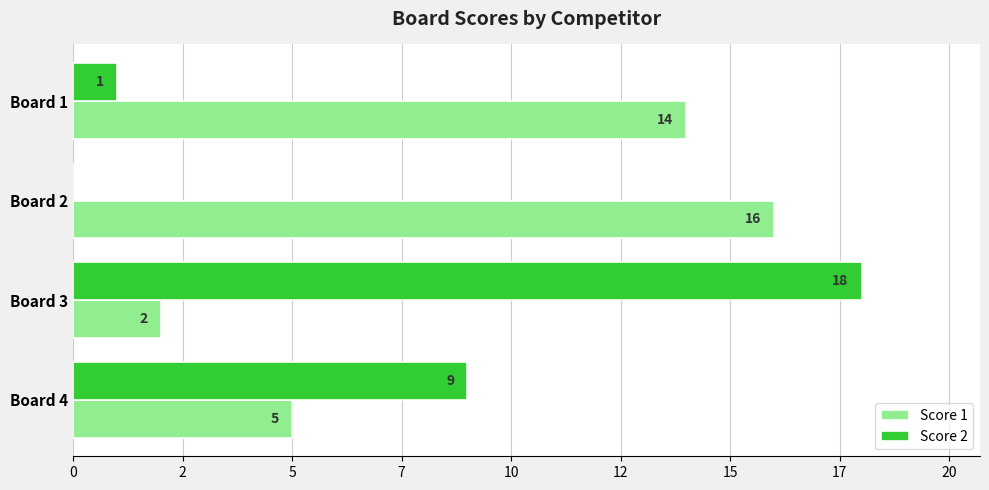

Where is Score 2 nearest to the value 9?

Board 4